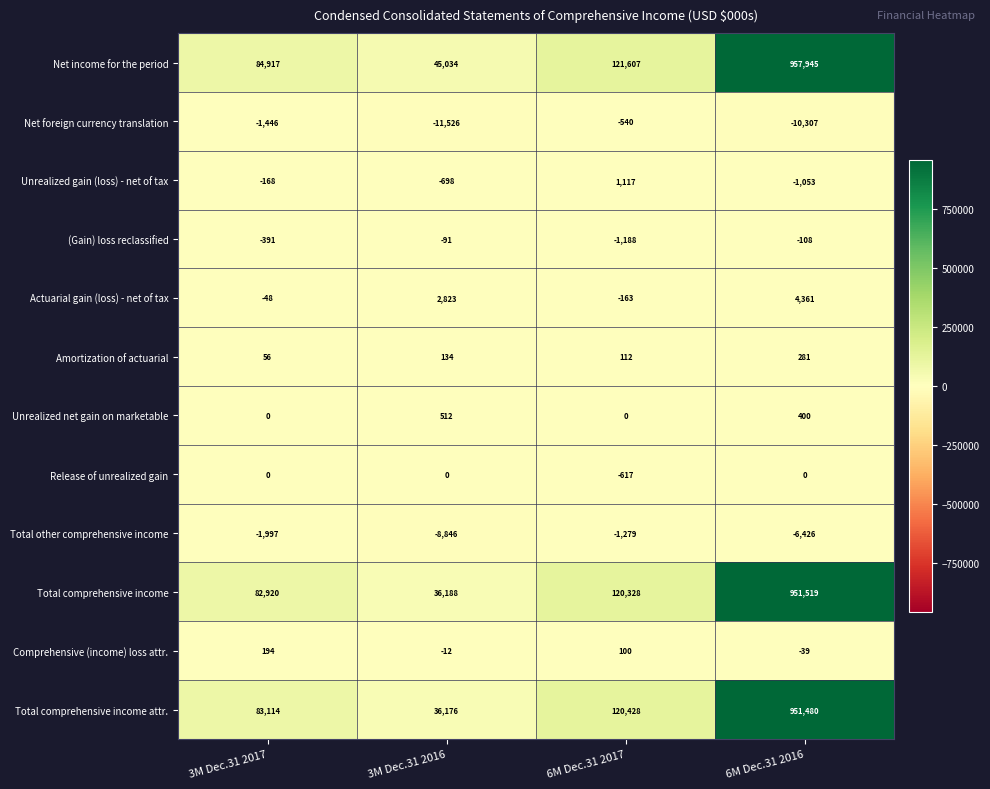

What is the total value across all series at 6M Dec.31 2017?

359905